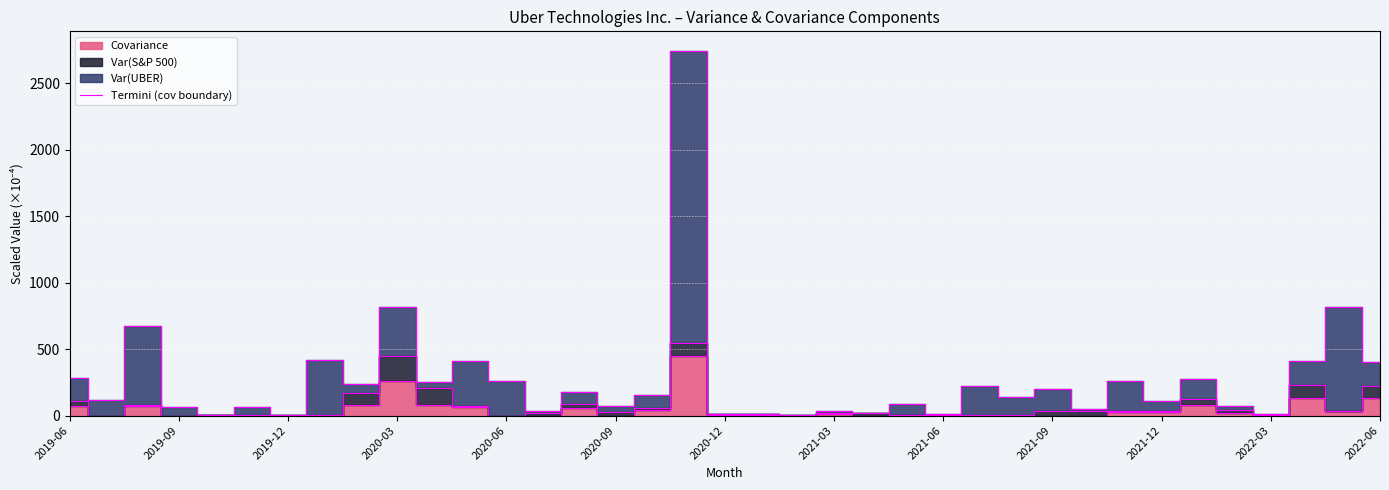

What is the sum of the values at 32 and 2021-09?

285.8